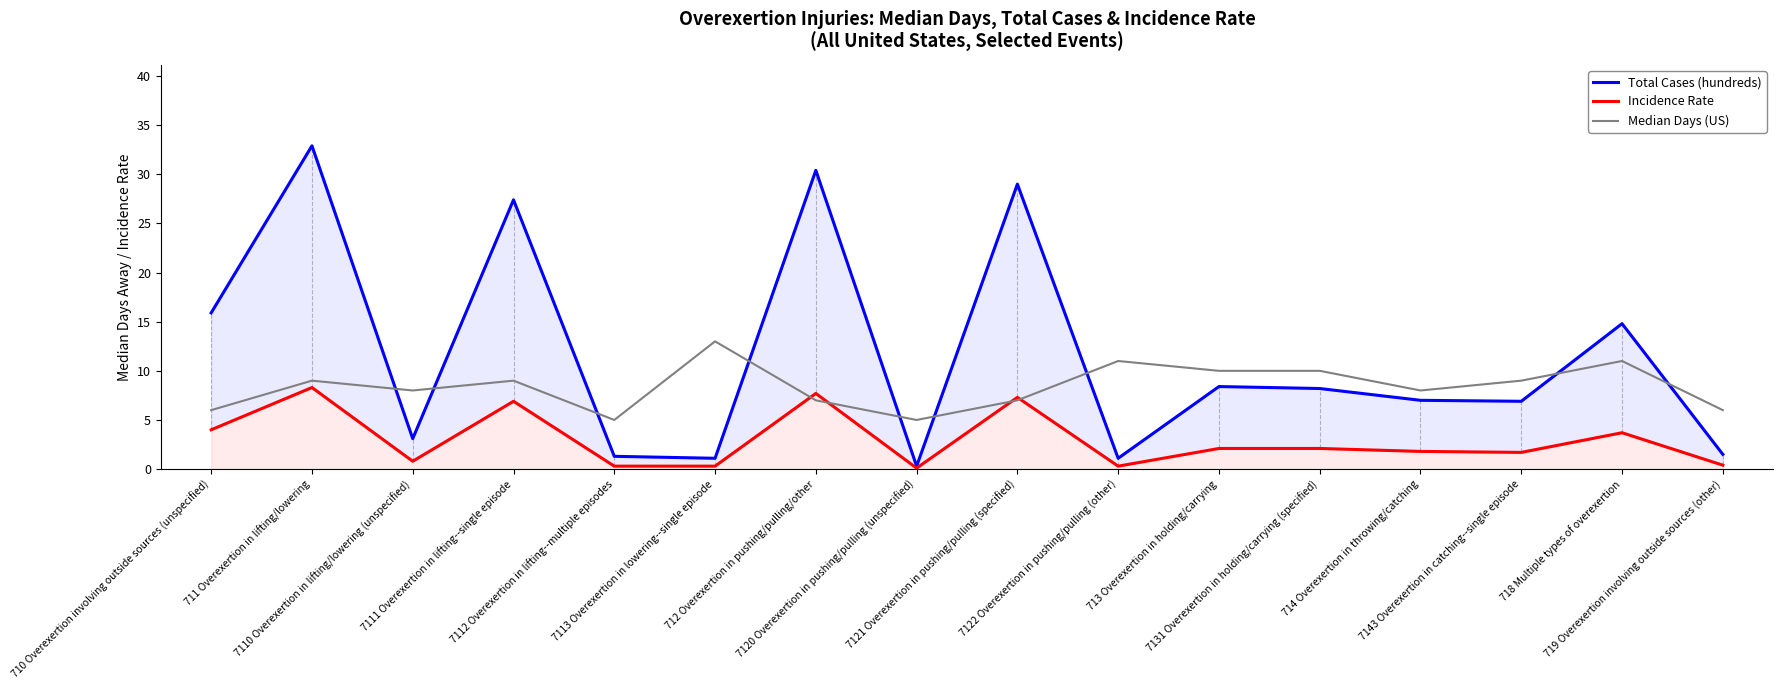

How many data points in Incidence Rate are less than 2?

8